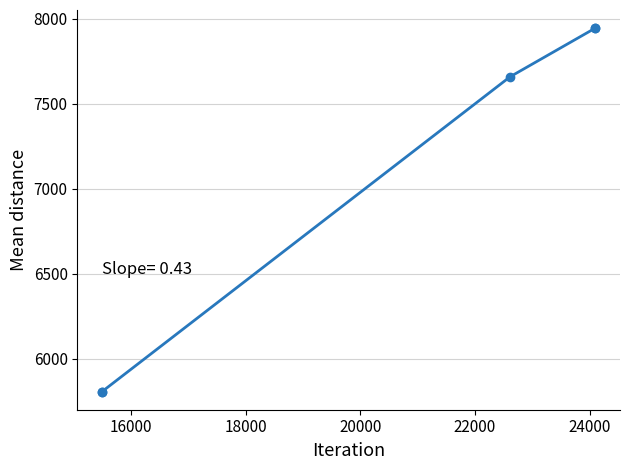

What is the value of the 1st point from the left?

5807